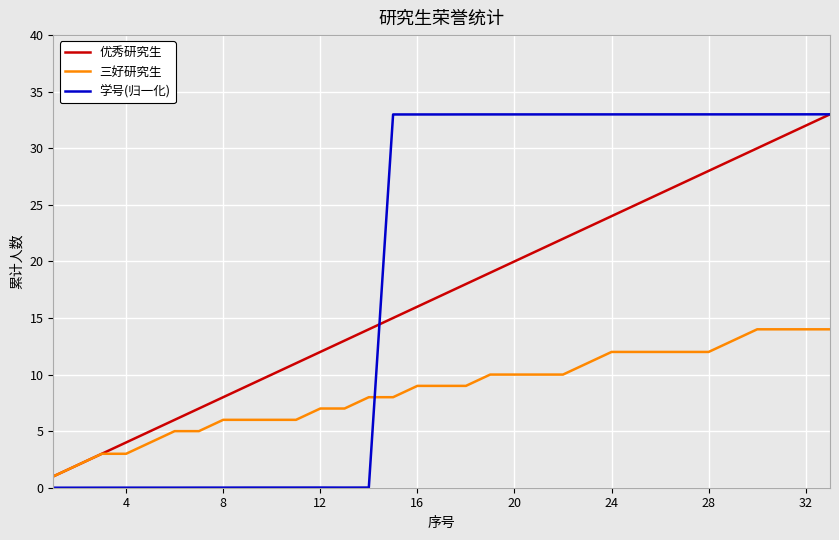

What is the maximum value shown in the chart?

33.0